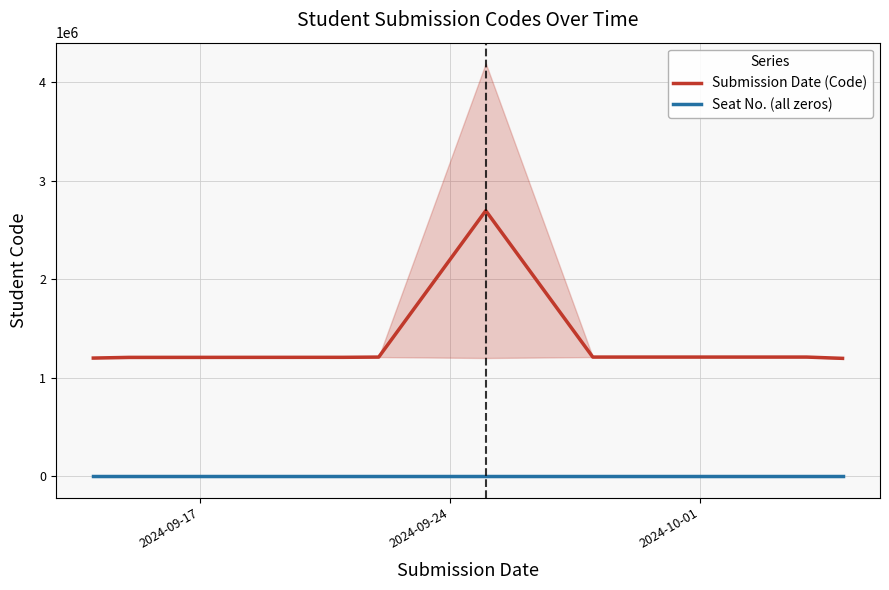

True or false: Seat No. (all zeros) and Submission Date (Code) cross at least once.

False